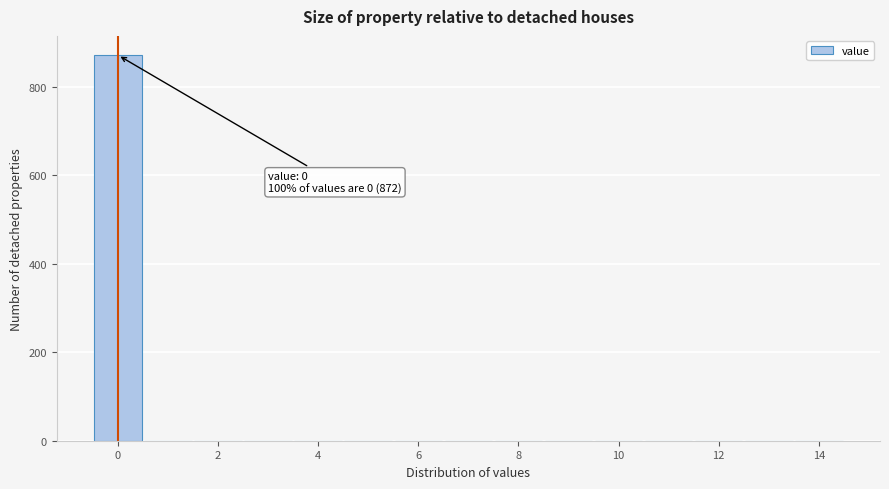

Over which range of the x-axis is the bar tallest?

-0.5 to 0.5